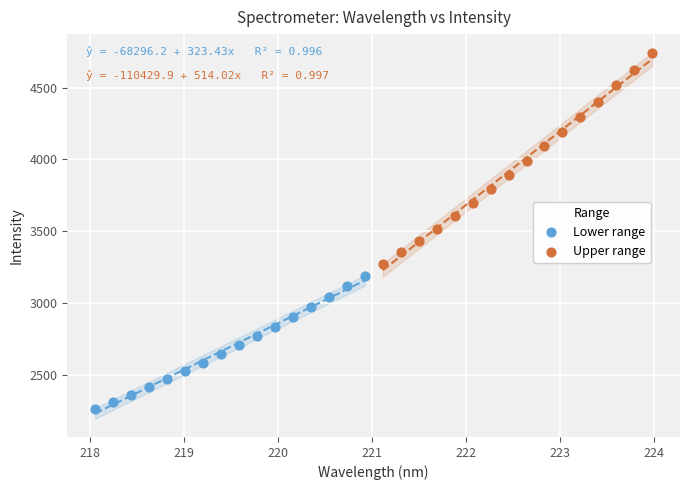

What are all the series names shown in the legend?

Lower range, Upper range